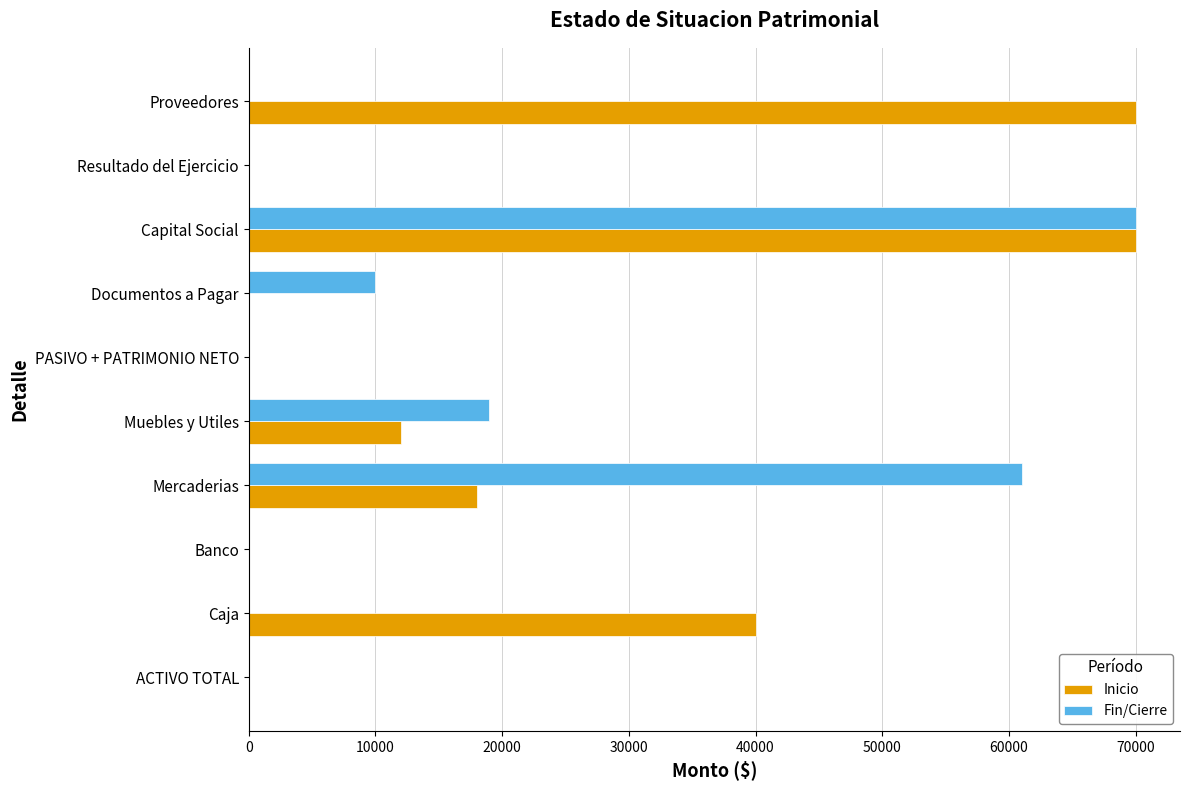

At which category is the sum across all series the highest?

Capital Social